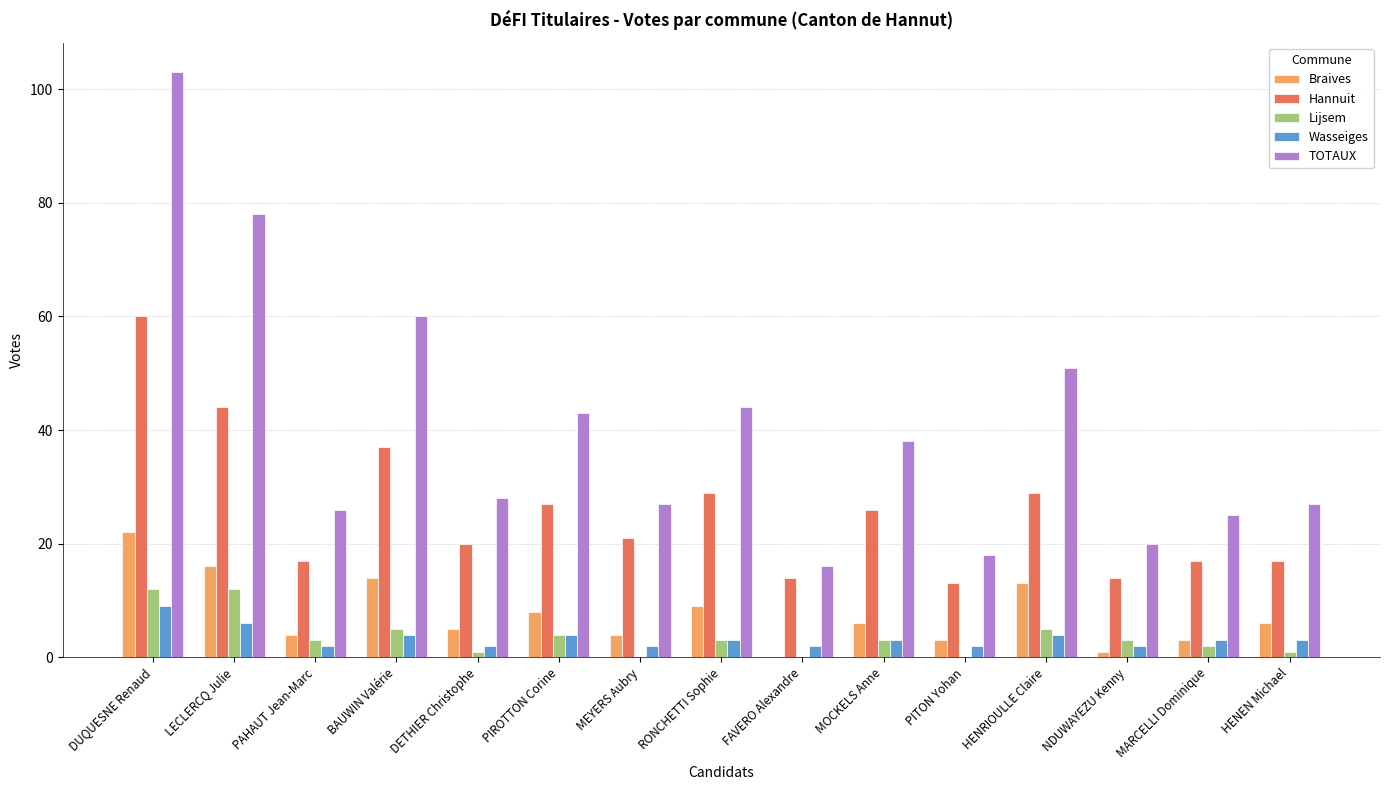

What are all the series names shown in the legend?

Braives, Hannuit, Lijsem, Wasseiges, TOTAUX